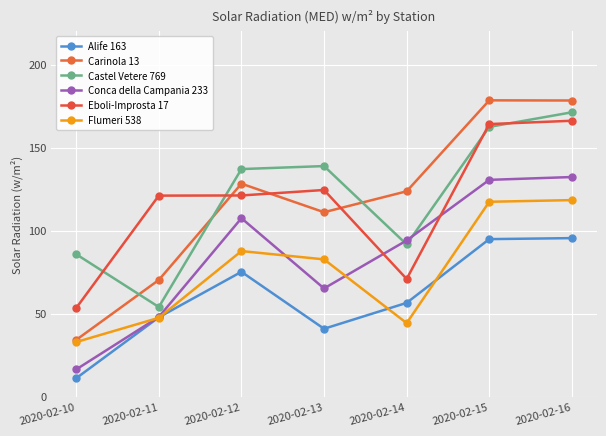

At which label is Conca della Campania 233 closest to 74?

2020-02-13